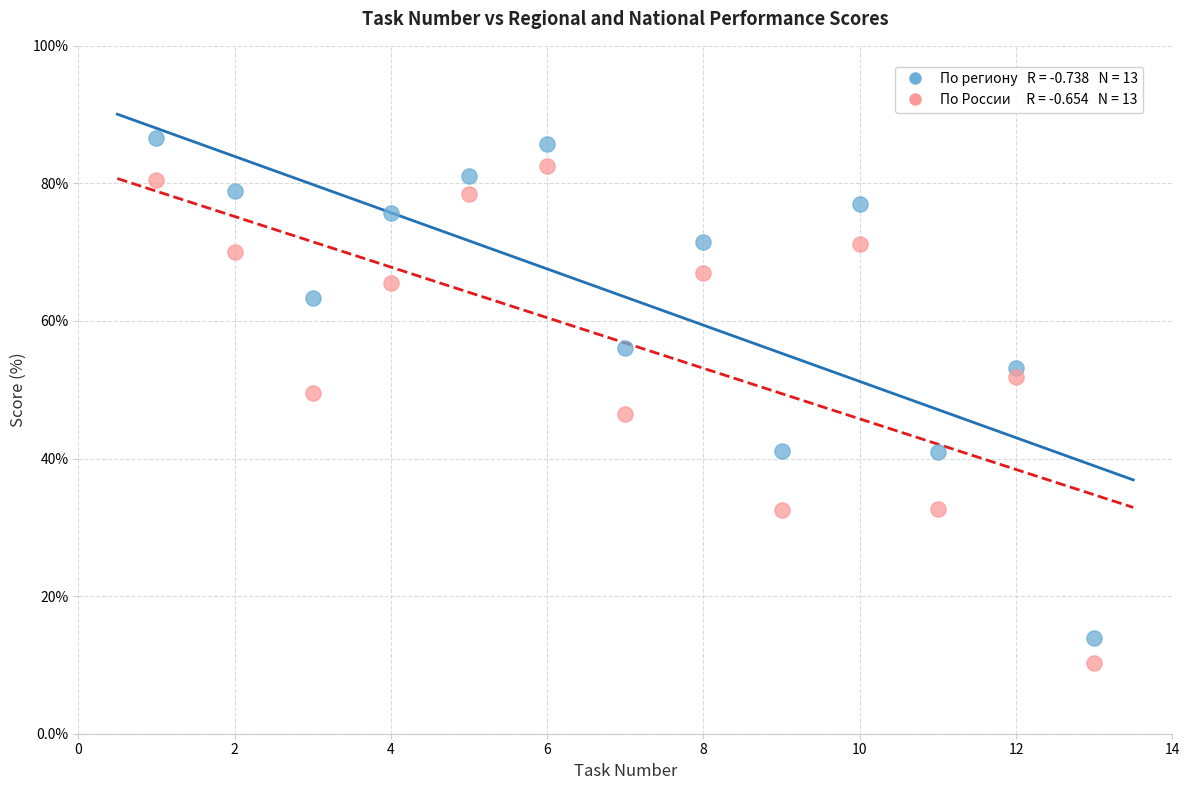

Across all data points, what is the range of Y values (max minus min)?

76.3